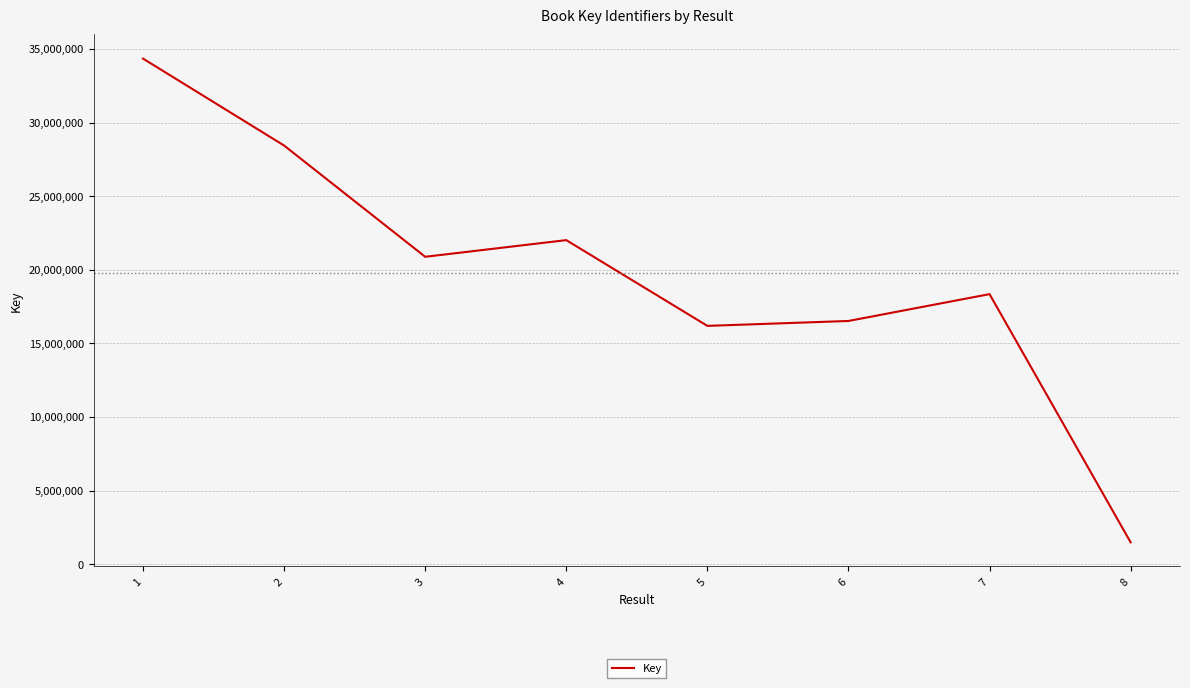

What is the difference between the maximum and minimum values?

32856282